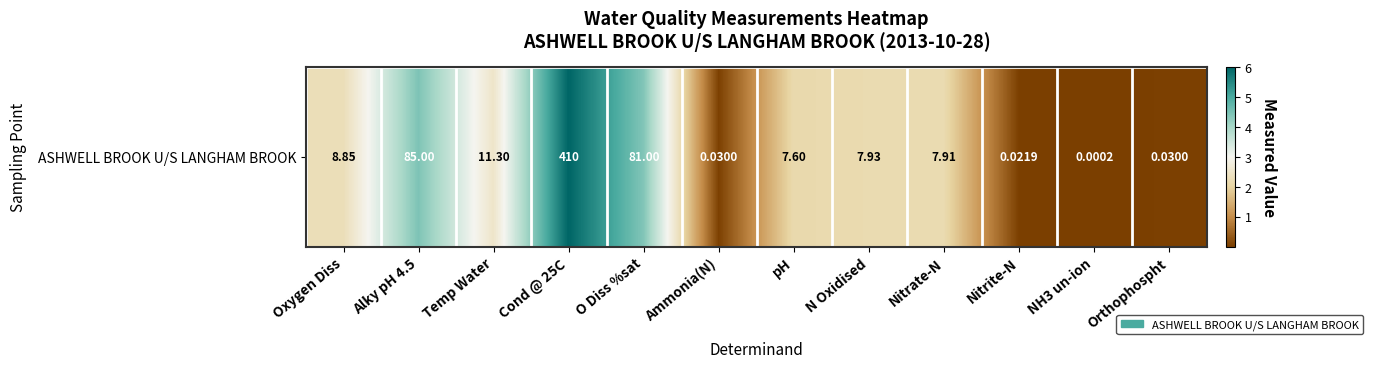

Between Nitrite-N and Oxygen Diss, which is larger?

Oxygen Diss